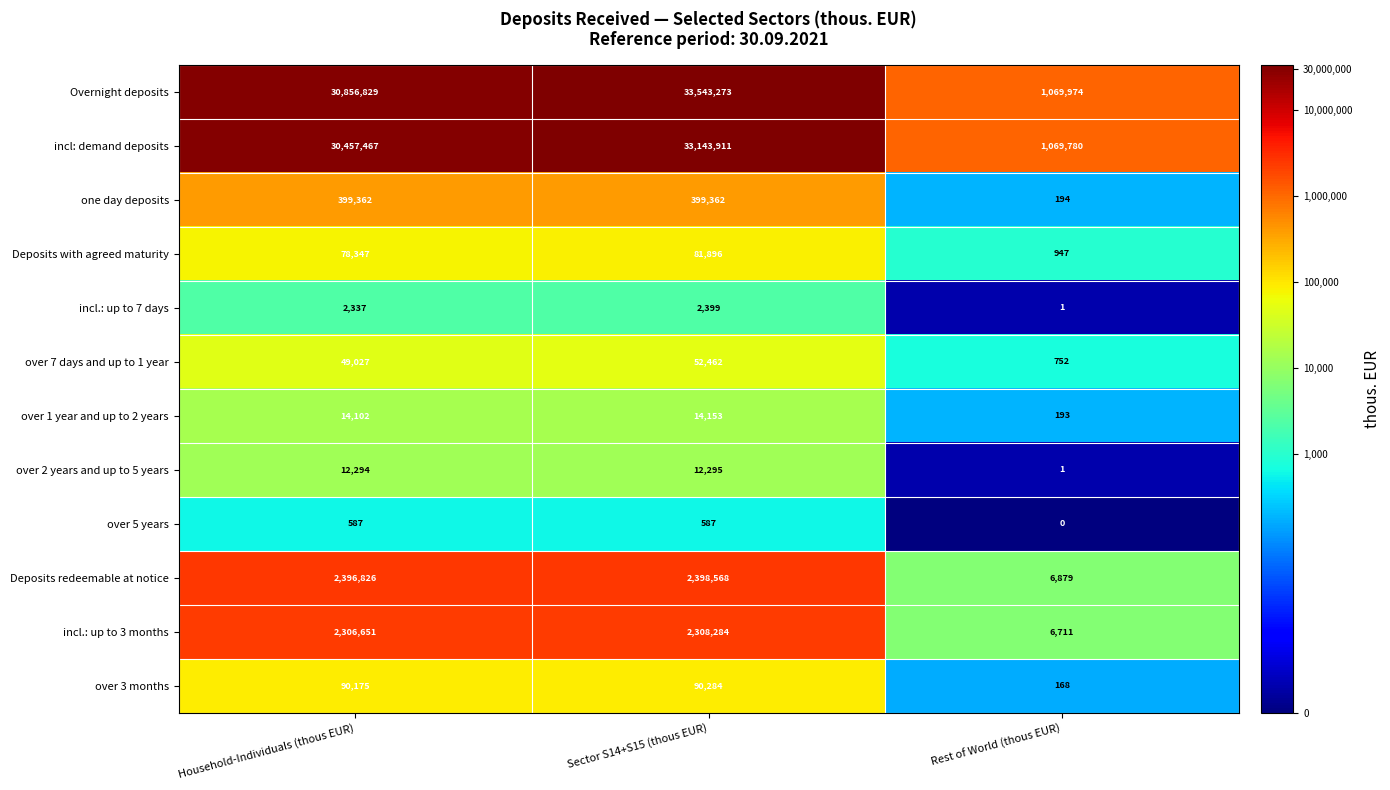

At how many categories does at least one series exceed 5?

3